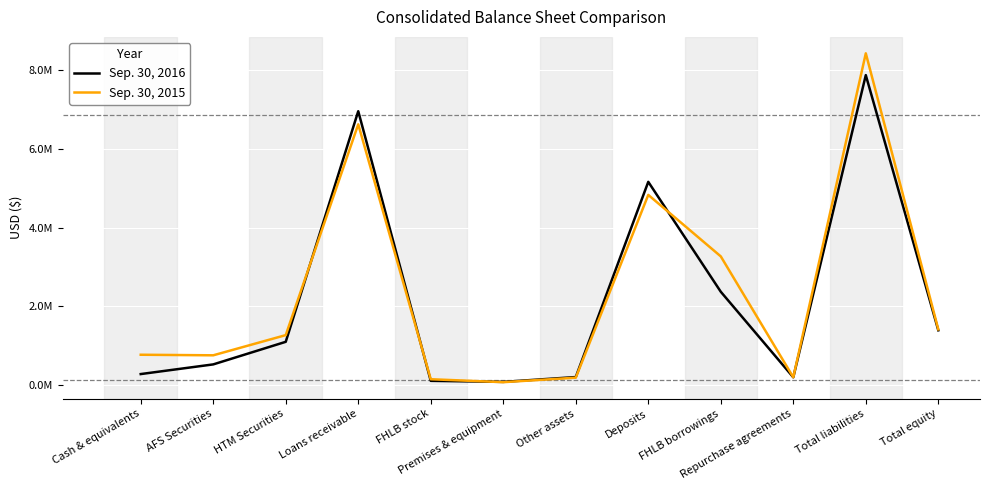

The value of Sep. 30, 2016 at Cash & equivalents is 162922. True or false?

False